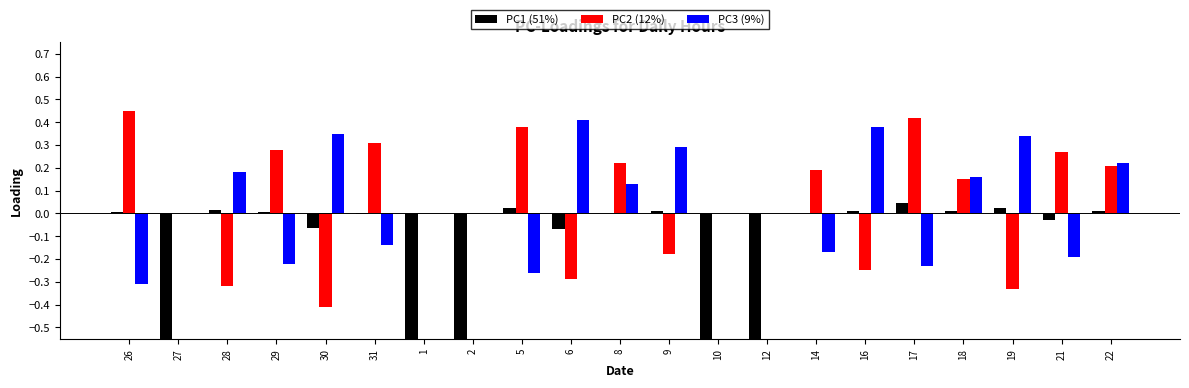

What is the sum of all PC2 (12%) values?

1.1